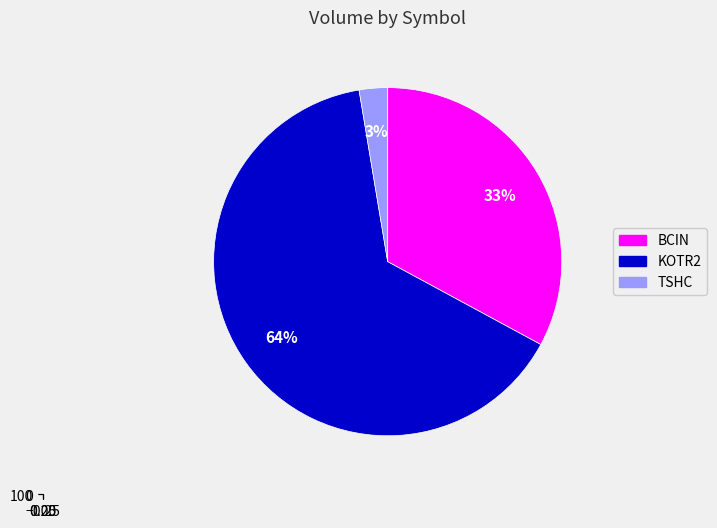

Which category accounts for the majority?

KOTR2